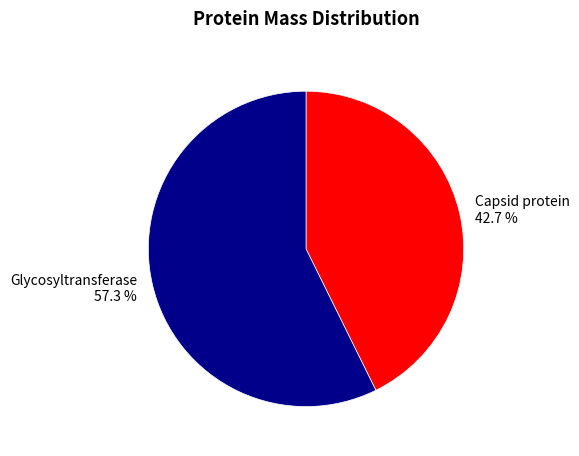

Rank the categories by value from lowest to highest.

Capsid protein, Glycosyltransferase